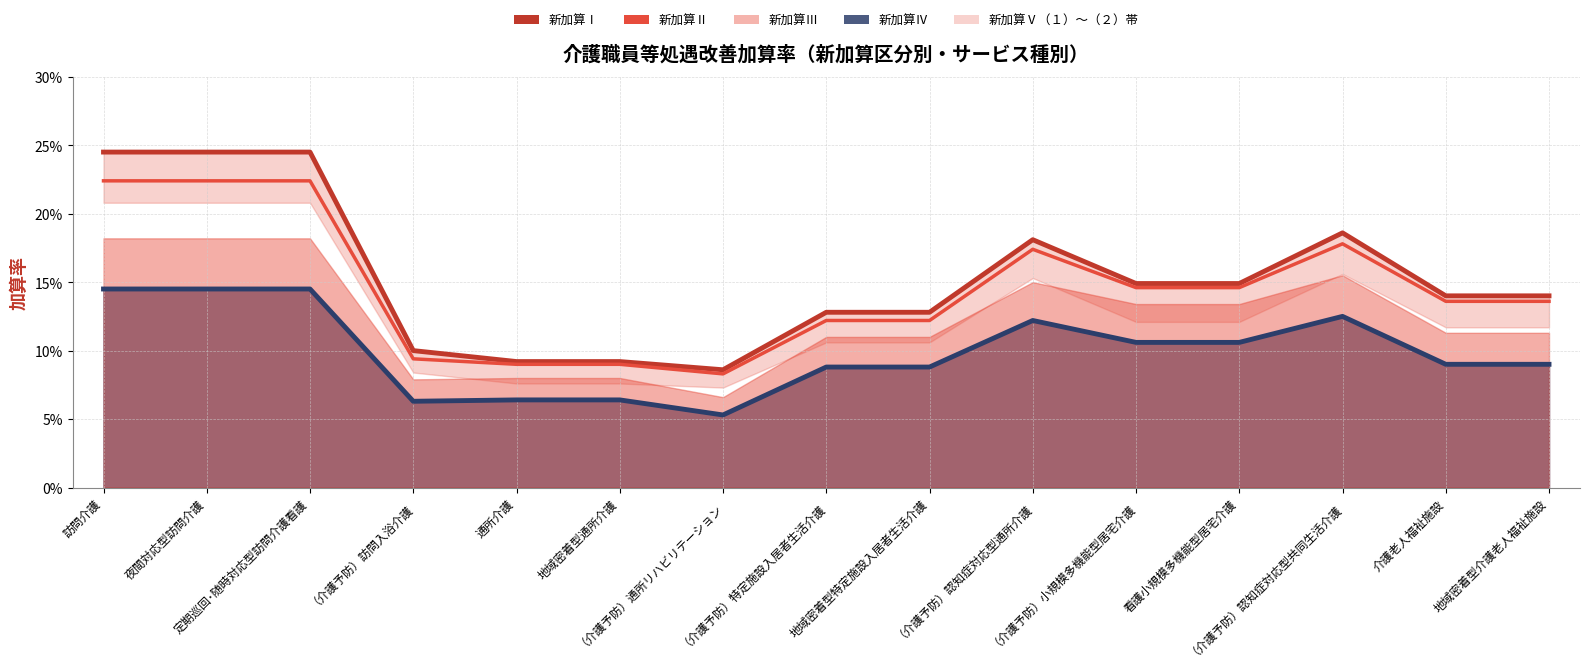

List the labels in order of 新加算Ⅱ value, smallest first.

（介護予防）通所リハビリテーション, 通所介護, 地域密着型通所介護, （介護予防）訪問入浴介護, （介護予防）特定施設入居者生活介護, 地域密着型特定施設入居者生活介護, 介護老人福祉施設, 地域密着型介護老人福祉施設, （介護予防）小規模多機能型居宅介護, 看護小規模多機能型居宅介護, （介護予防）認知症対応型通所介護, （介護予防）認知症対応型共同生活介護, 訪問介護, 夜間対応型訪問介護, 定期巡回･随時対応型訪問介護看護